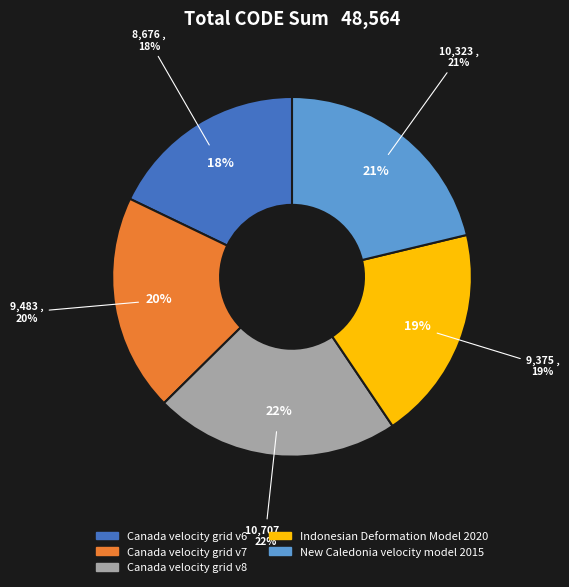

Is Canada velocity grid v8 the majority of the pie?

No